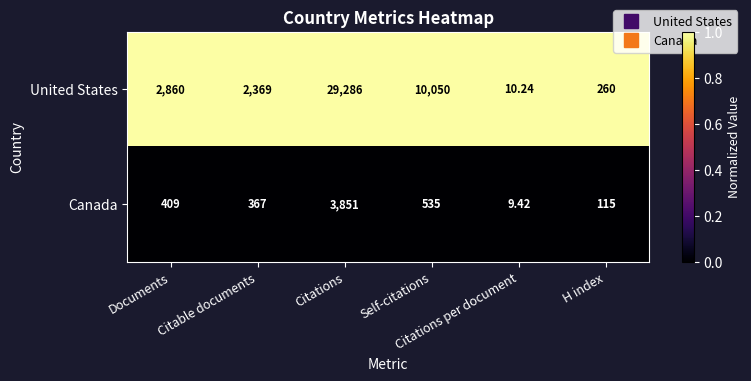

Which series has the largest total across all categories?

United States